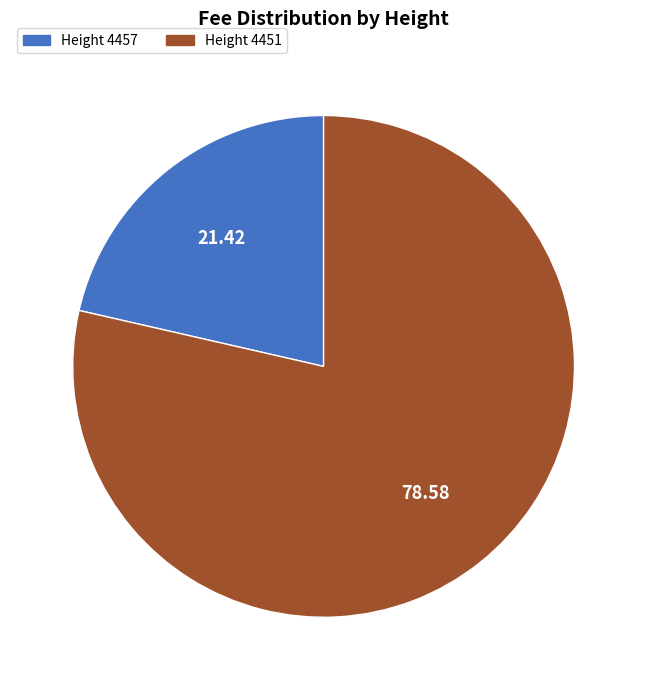

Does any single category account for the majority?

Yes